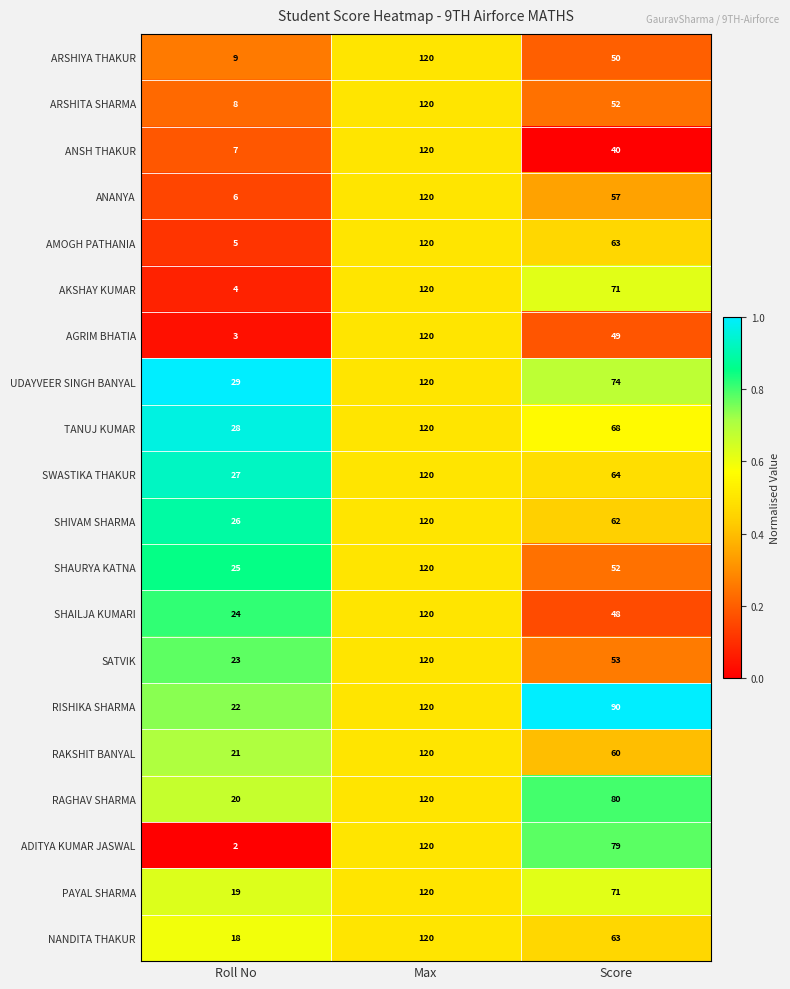

Which series has the largest total across all categories?

RISHIKA SHARMA